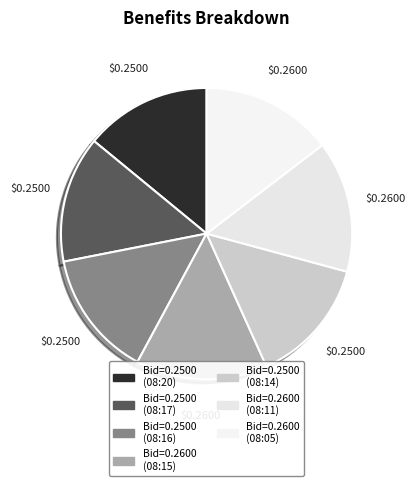

How many segments does this pie chart have?

7